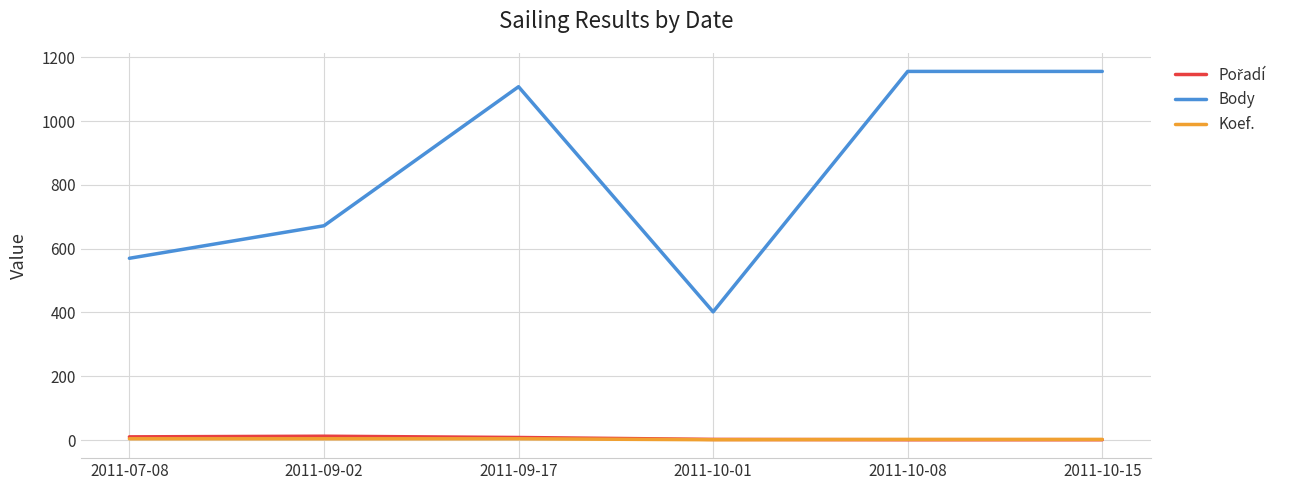

The value of Body at 2011-10-15 is 1156. True or false?

True